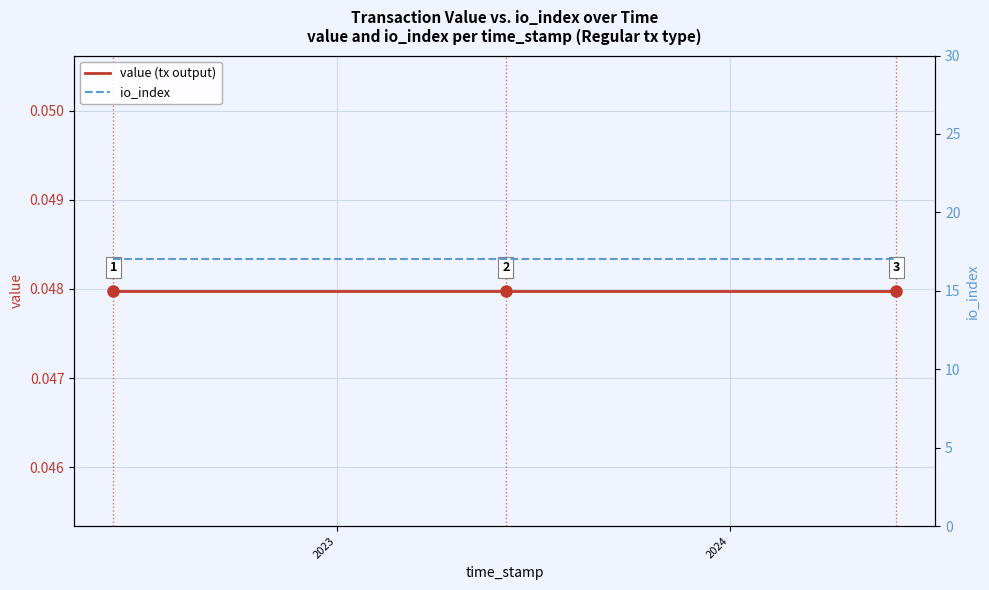

Which series has the largest total across all categories?

io_index